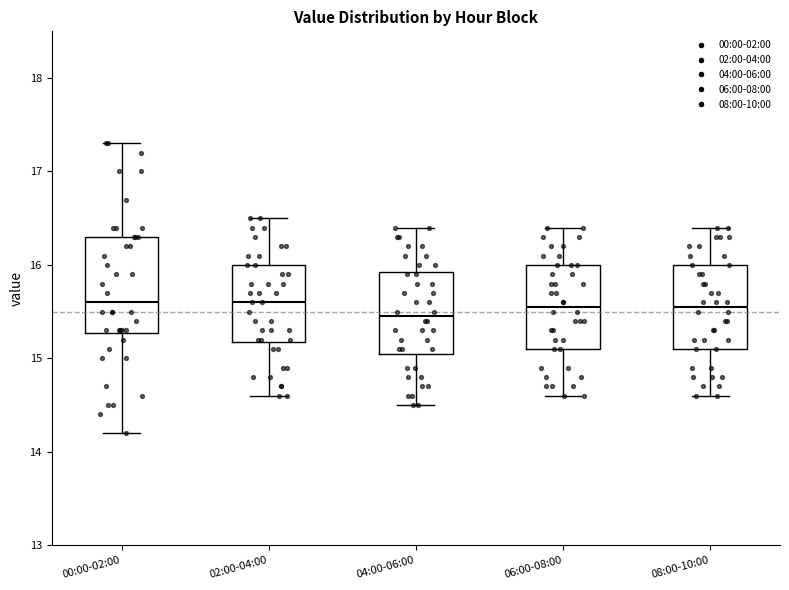

Which box's median line is the lowest?

04:00-06:00